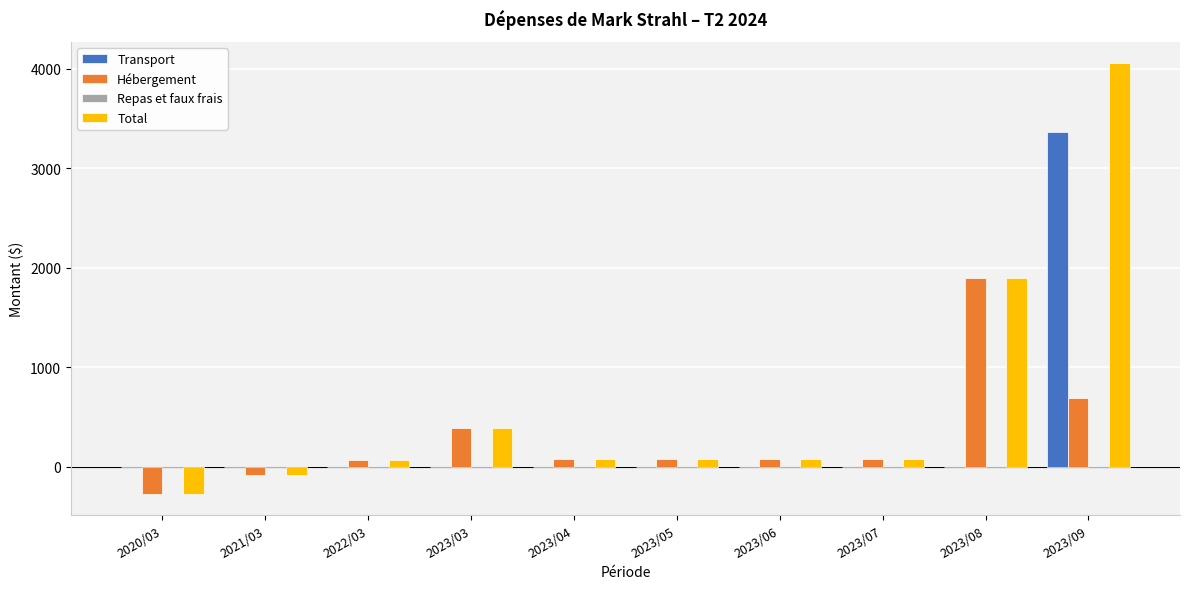

Which category has the highest value across all series?

2023/09